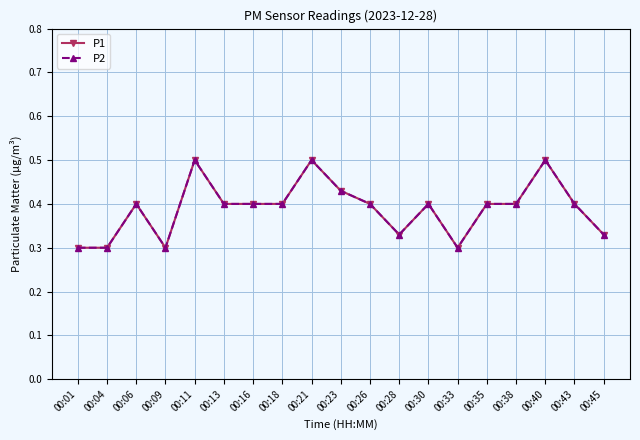

Does the chart have visible grid lines?

Yes